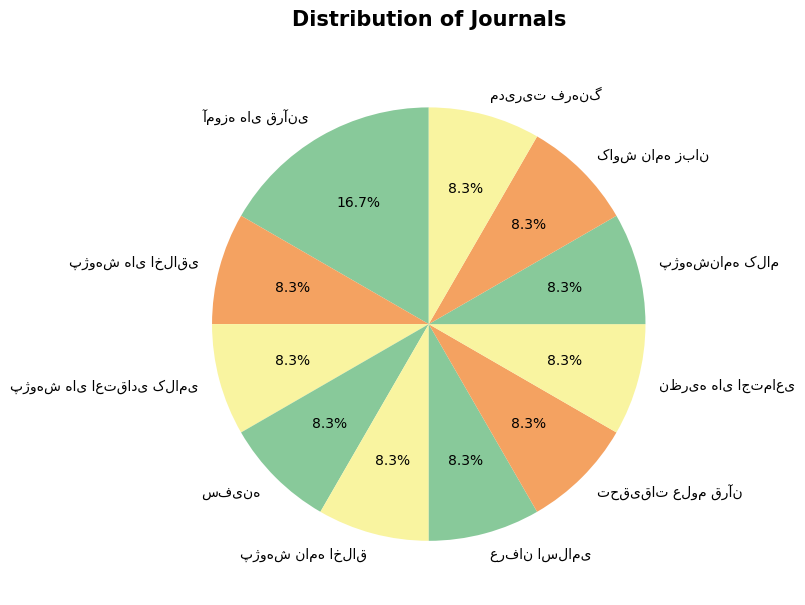

Is there any slice that represents more than half of the pie?

No